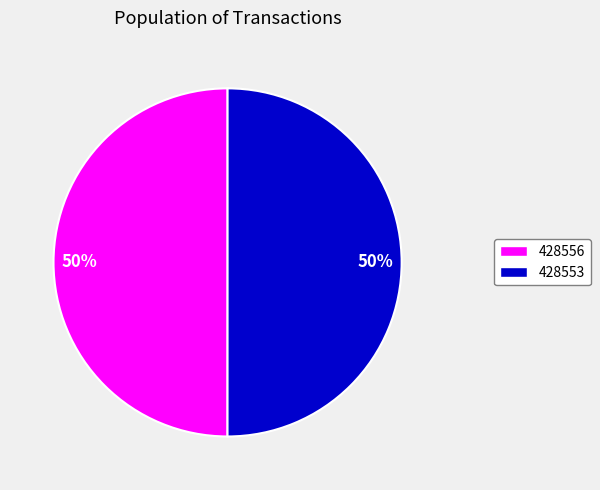

Is it true that 428553 is 40% of the pie?

False